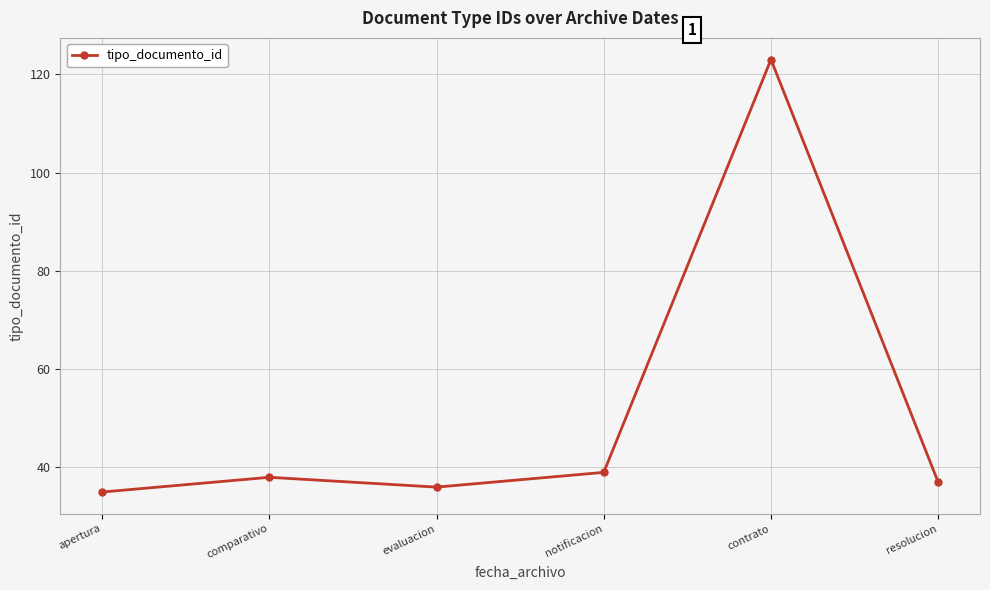

What is the difference between the values at evaluacion and apertura?

1